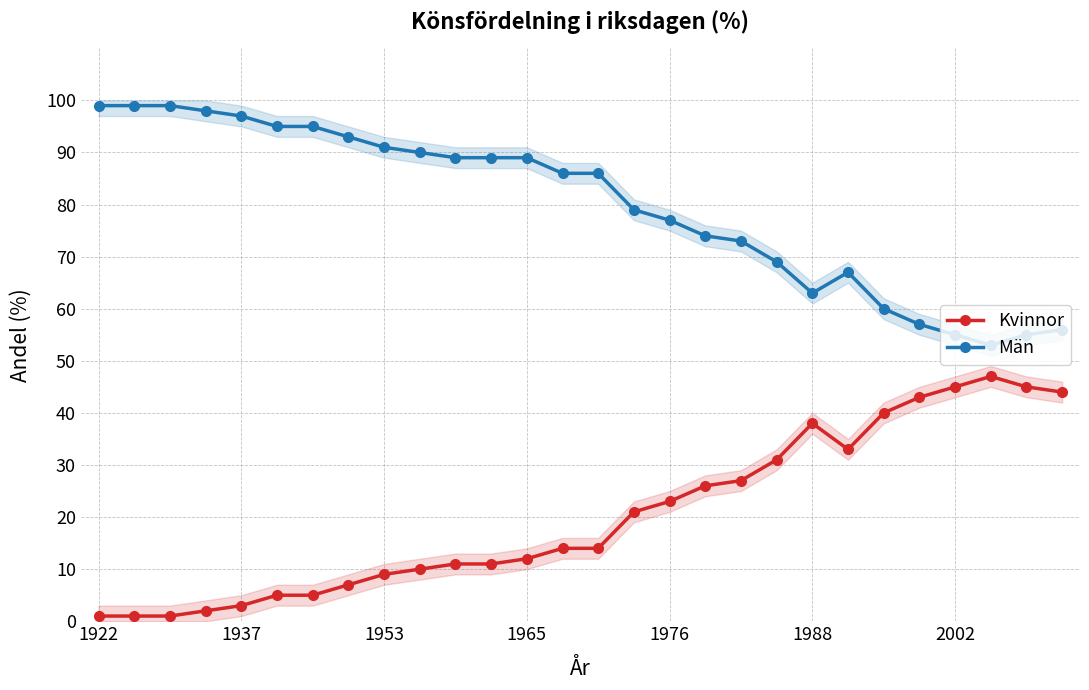

True or false: Kvinnor and Män cross at least once.

False